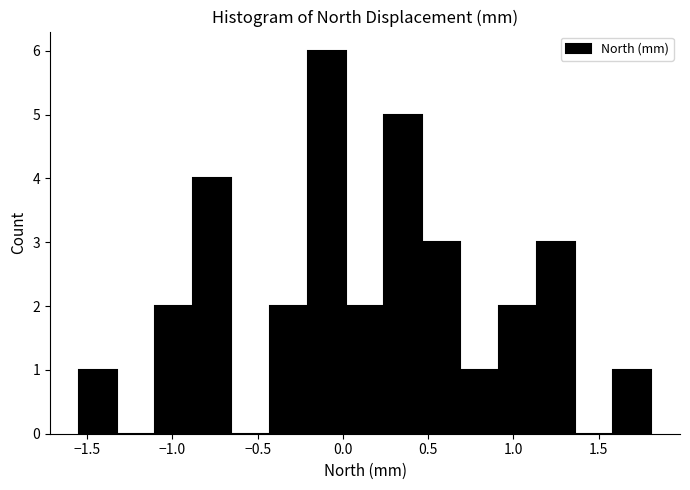

How tall is the bar that spans -1.10 to -0.90 on the x-axis? Neither the bar edges nor the heights are printed on the chart, so give them approximately, as read against the axes.

2